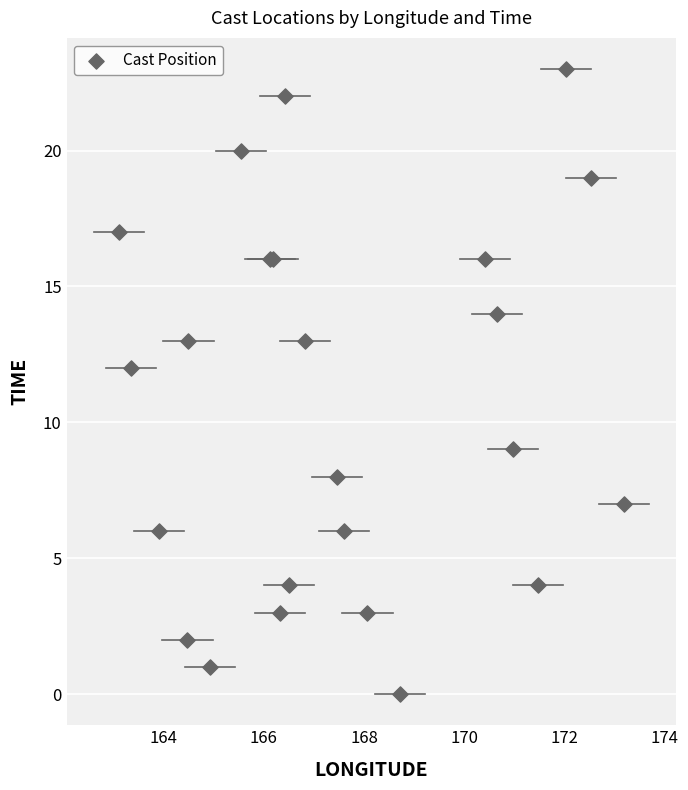

What Y value in the scatter plot is closest to 11?

12